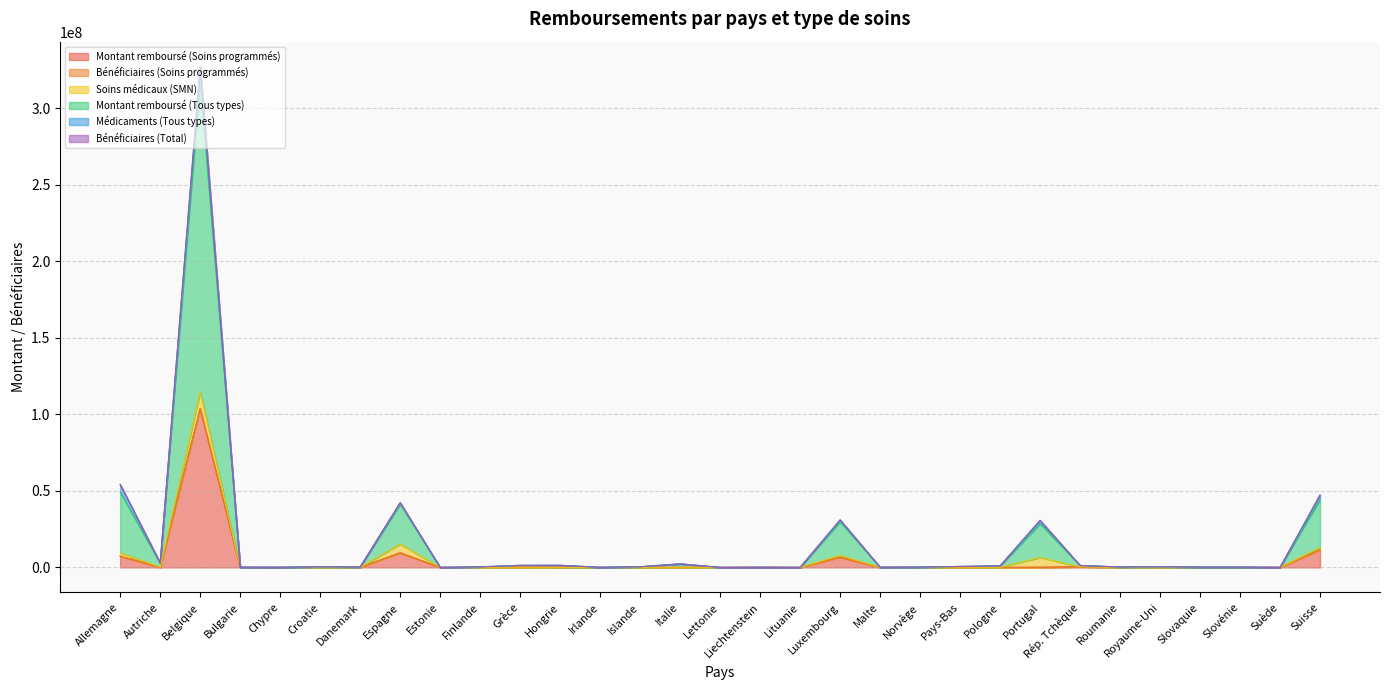

At which label does Montant remboursé (Soins programmés) reach its peak?

Belgique